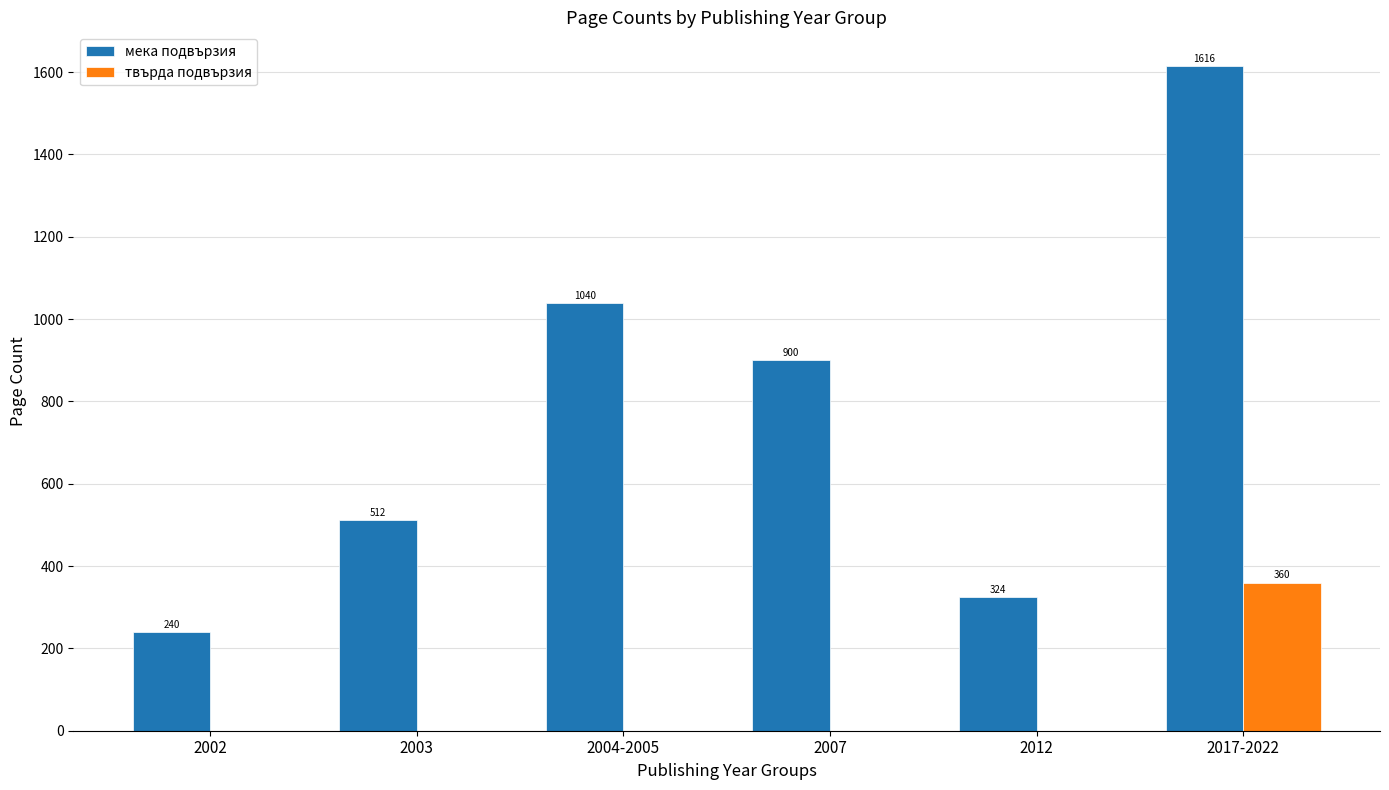

Which series changed the most between 2003 and 2017-2022?

мека подвързия